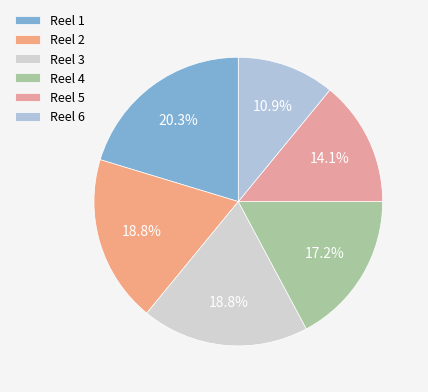

To the nearest percent, what portion does Reel 3 represent?

19%